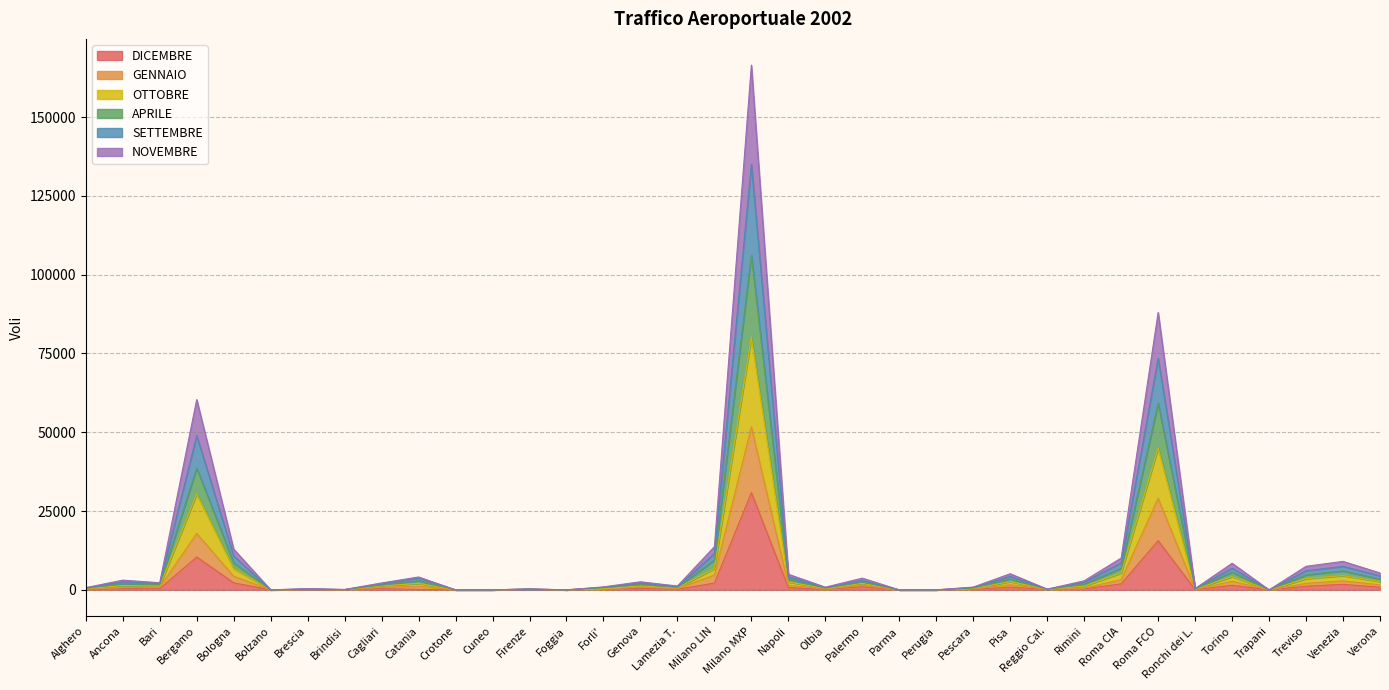

What is the value of the OTTOBRE point at the 31st from the left?

226